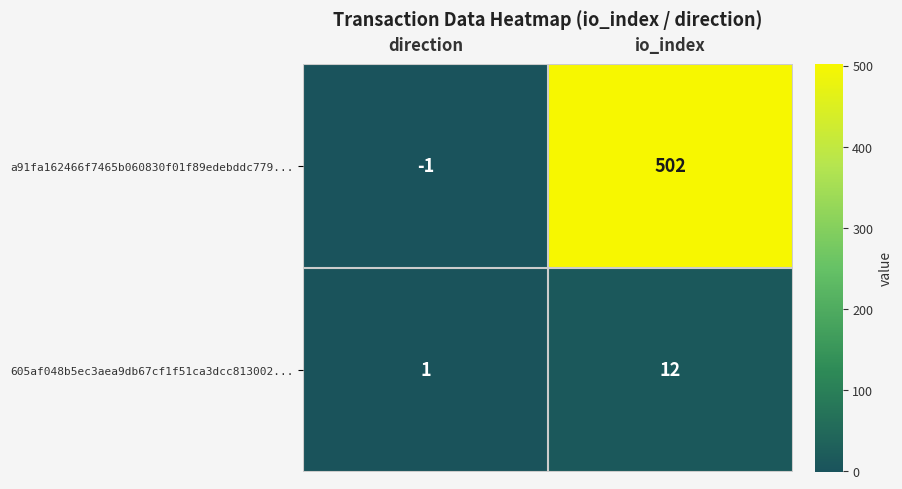

List the series in order of their peak value, highest first.

a91fa162466f7465b060830f01f89edebddc779..., 605af048b5ec3aea9db67cf1f51ca3dcc813002...